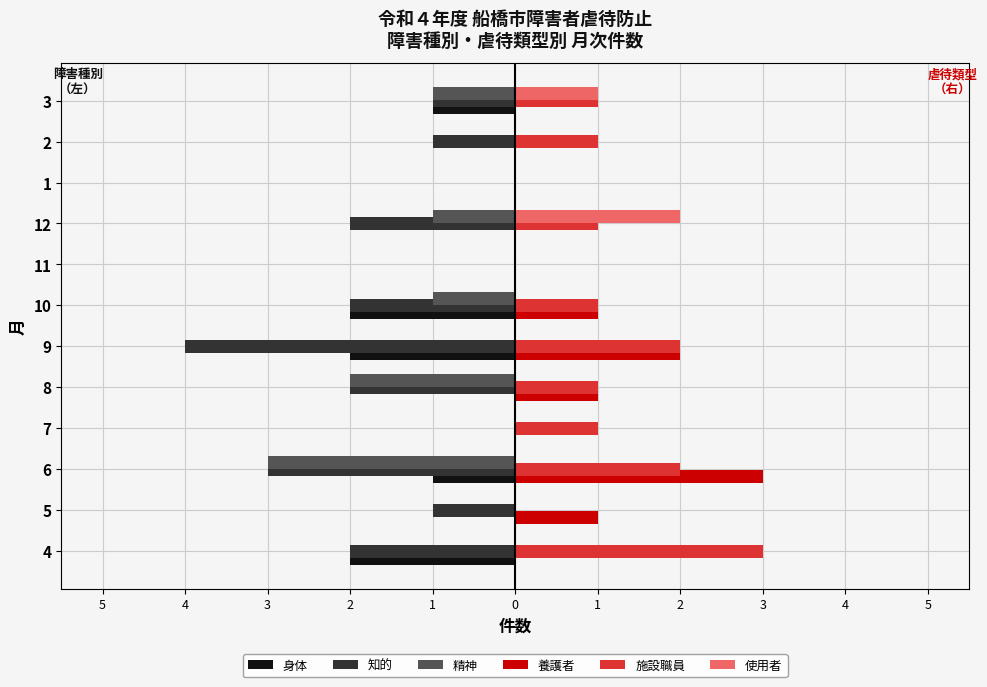

What are all the series names shown in the legend?

身体, 知的, 精神, 養護者, 施設職員, 使用者